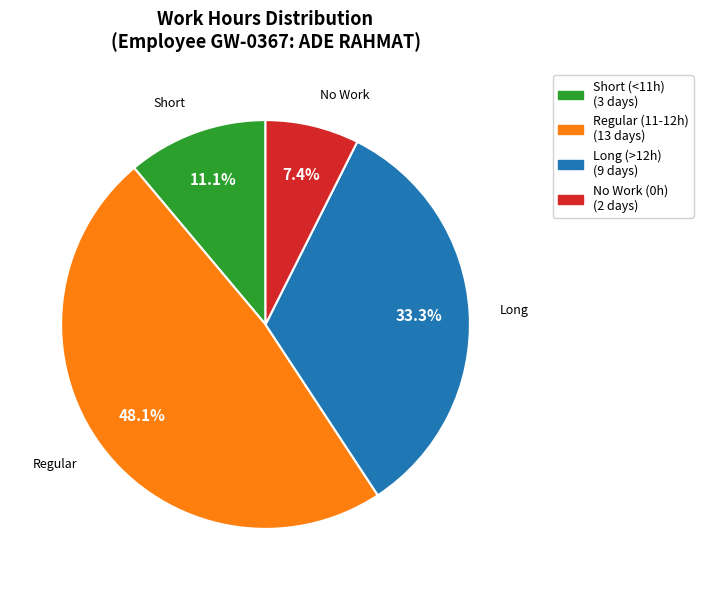

Count the number of slices in the pie.

4